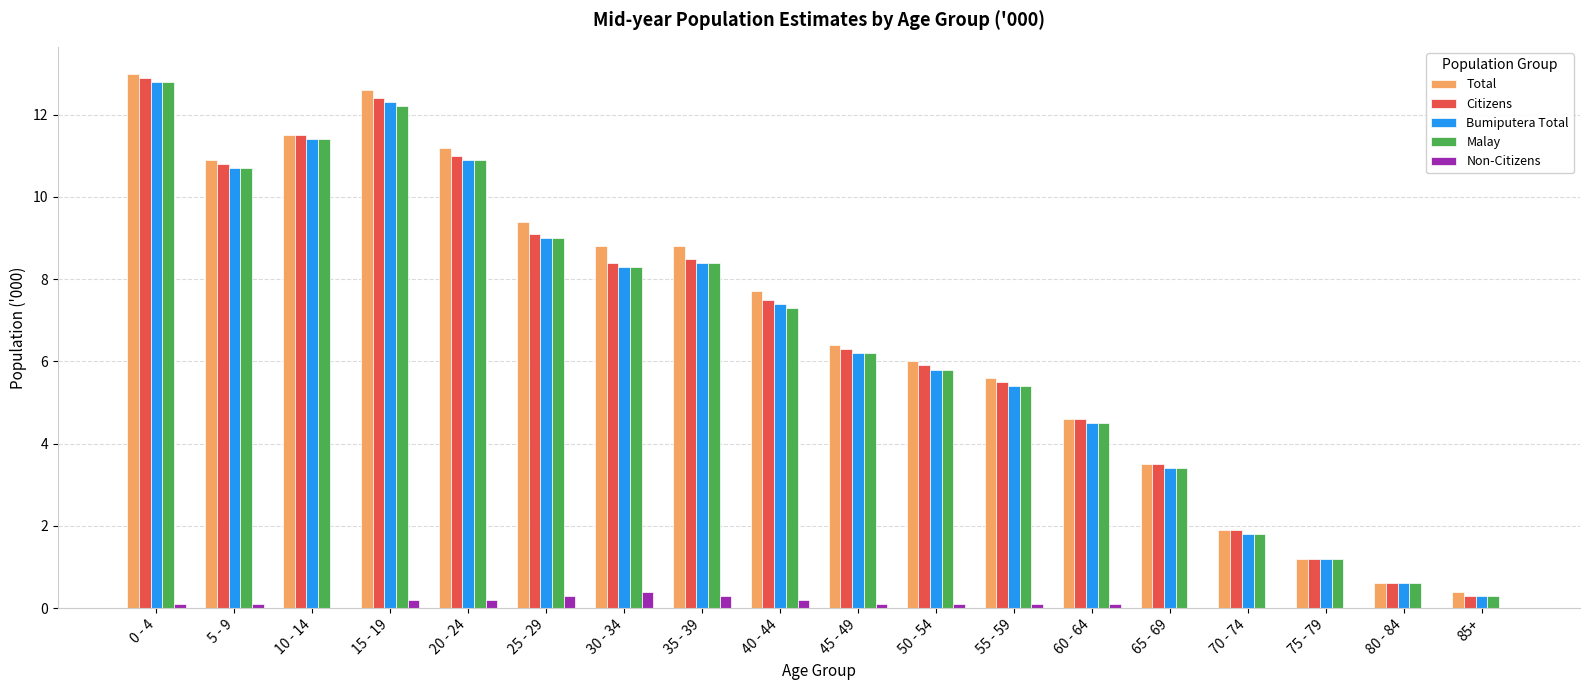

What is the total value across all series at 45 - 49?

25.2